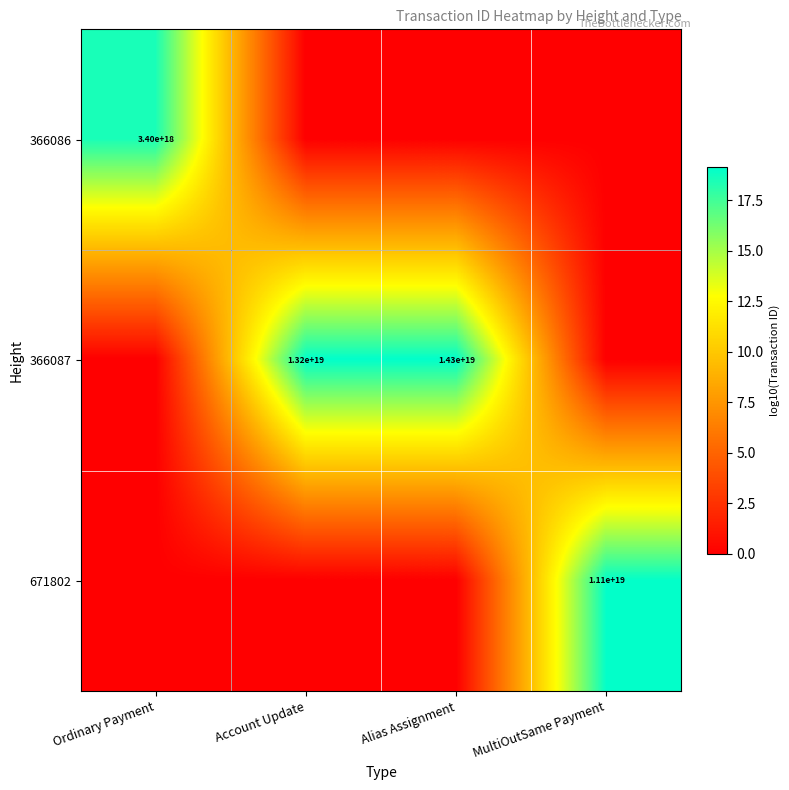

The 366086 series shows 3400000000000000000 at Ordinary Payment. True or false?

True